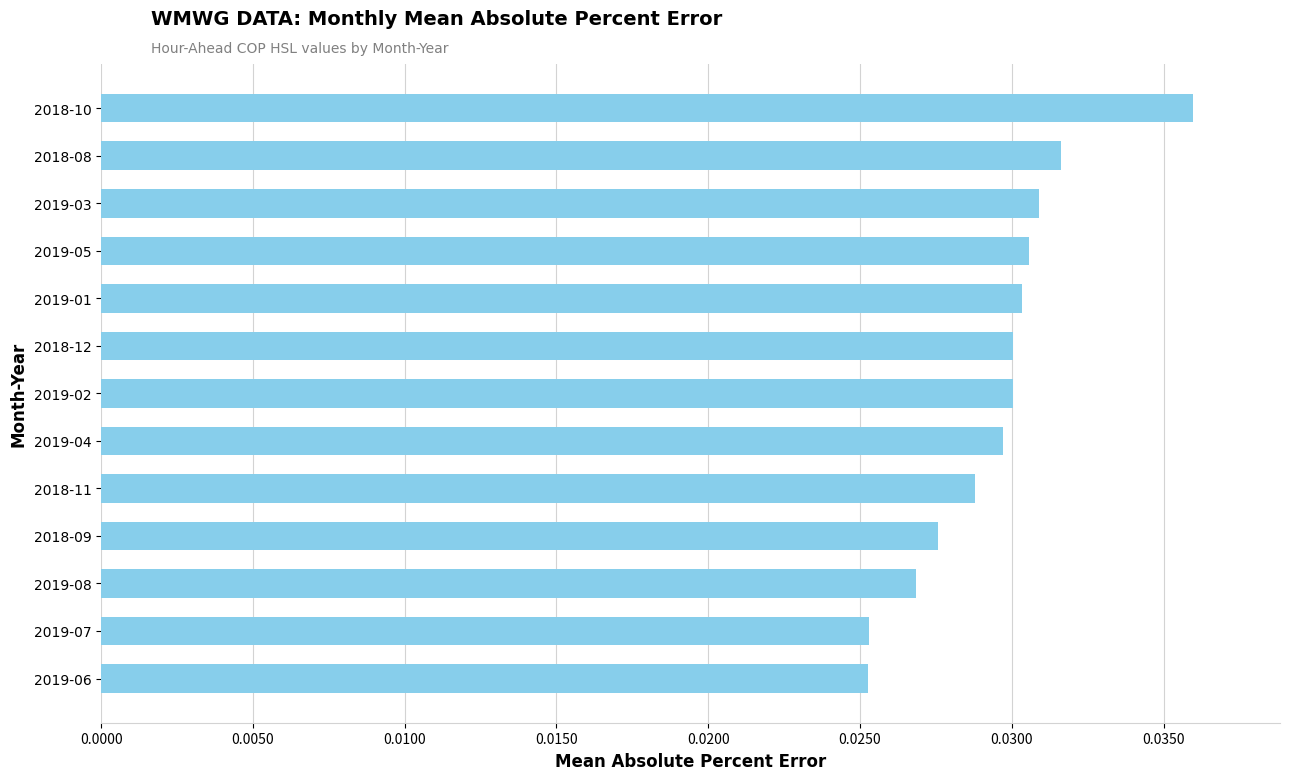

What position from the top is 2018-08?

2